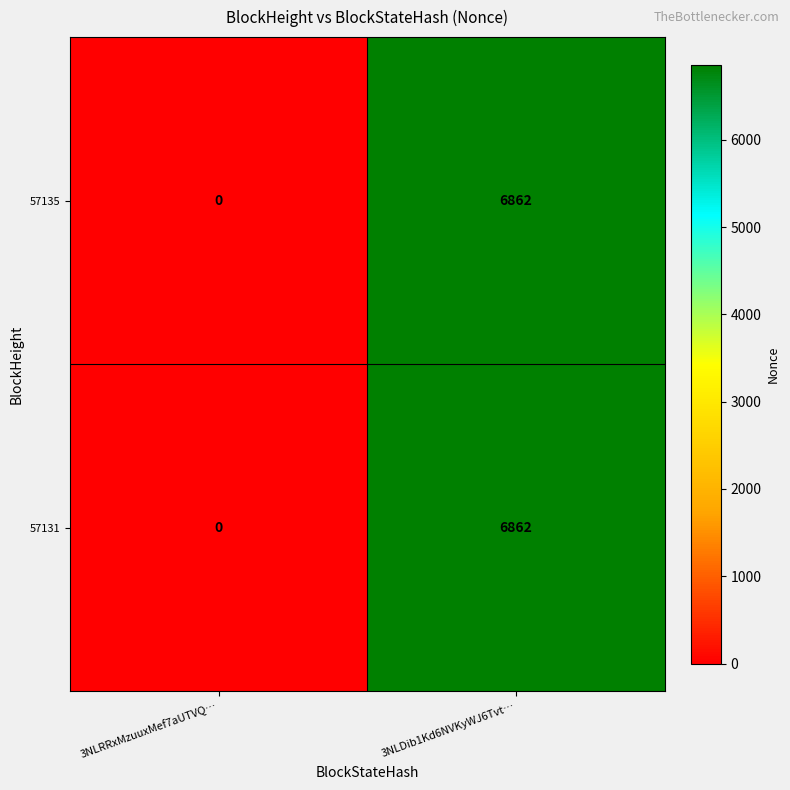

At which category does the chart reach its peak across all series?

3NLDib1Kd6NVKyWJ6Tvt…